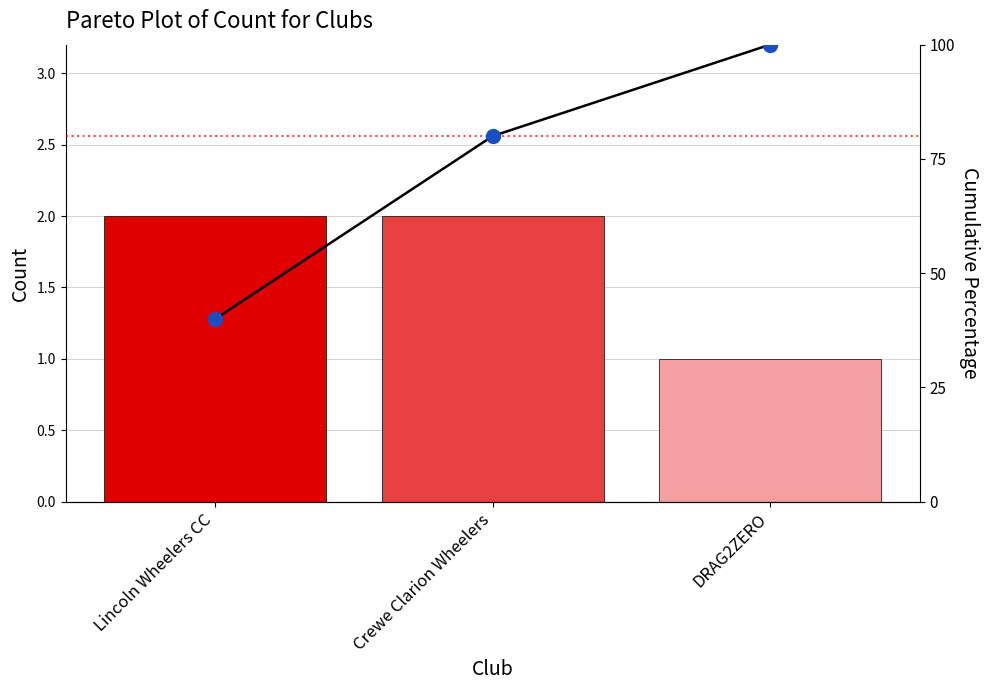

Reading left to right, what are all the values shown in this chart?

Count: Lincoln Wheelers CC=2	Crewe Clarion Wheelers=2	DRAG2ZERO=1
Cumulative %: Lincoln Wheelers CC=40	Crewe Clarion Wheelers=80	DRAG2ZERO=100